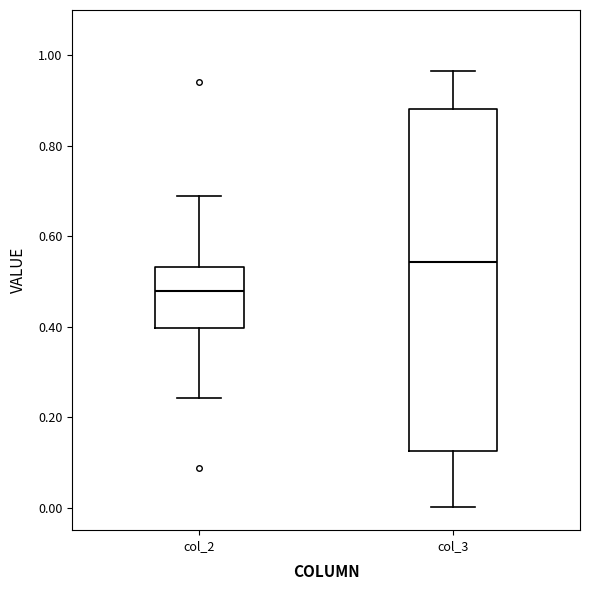

Reading left to right, transcribe this box plot: for each box, give where its median line is, the range the box spans, and where its two whiskers end, as read against the y-axis. The values are not printed on the chart, so give them approximately, as read against the axis.

col_2: median 0.48, box 0.40 to 0.54, whiskers 0.24 to 0.68
col_3: median 0.54, box 0.12 to 0.88, whiskers 0.00 to 0.96